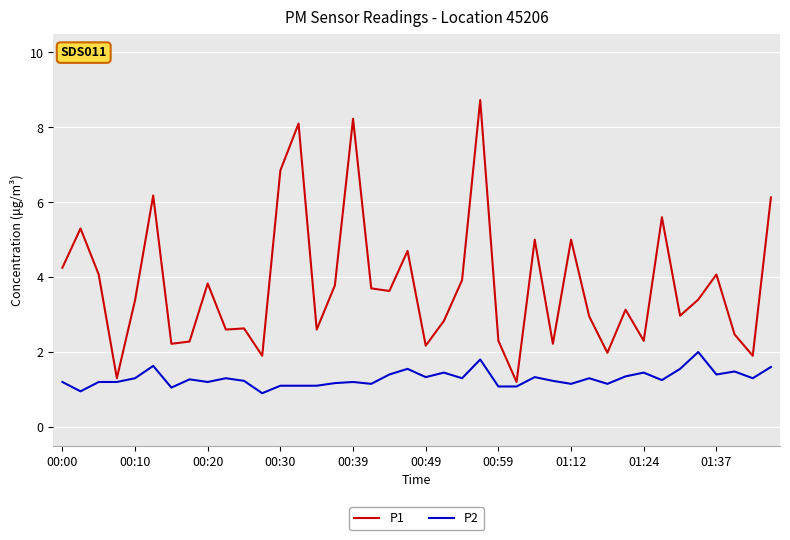

What is the minimum value shown in the chart?

0.9